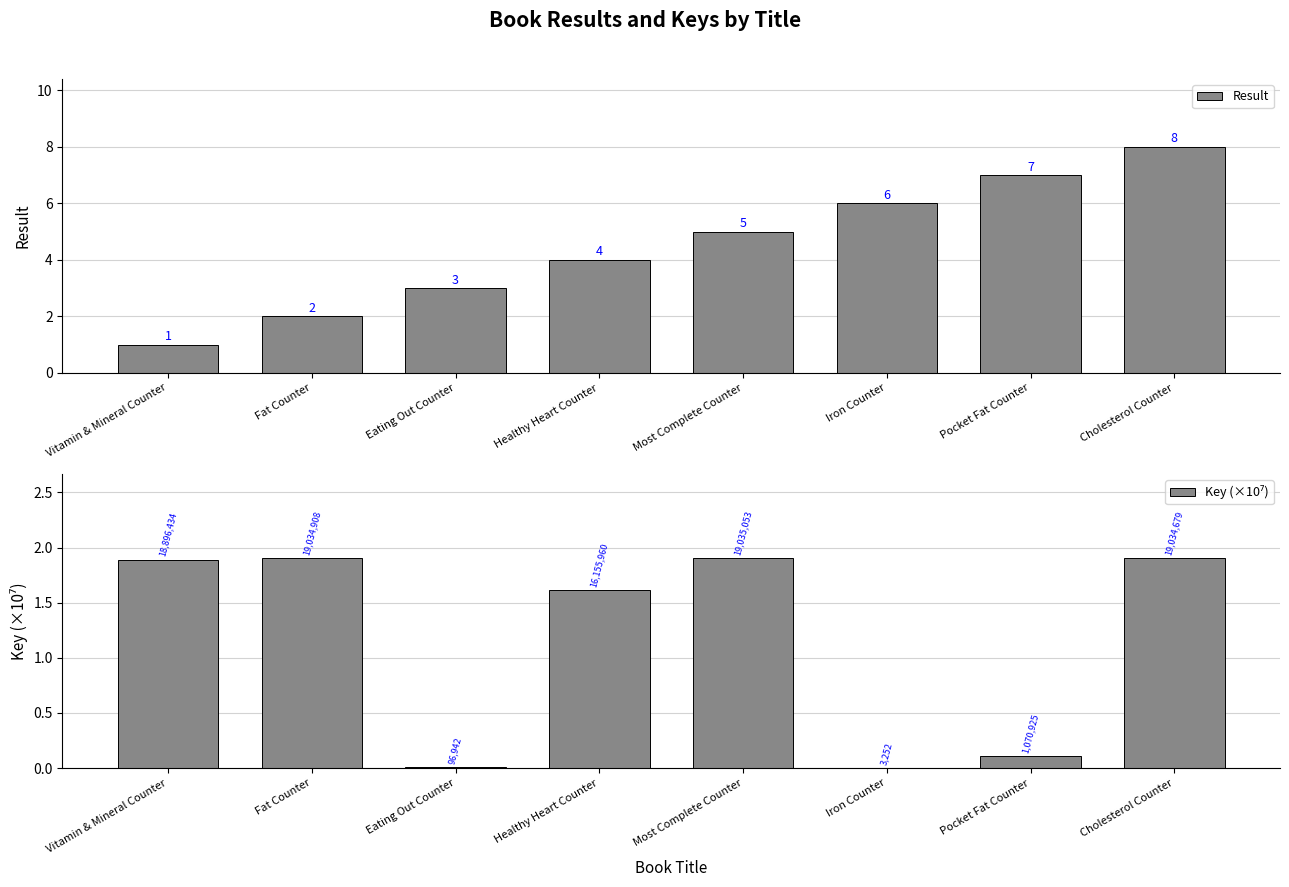

At which label is Key (×10⁷) closest to 0?

Iron Counter